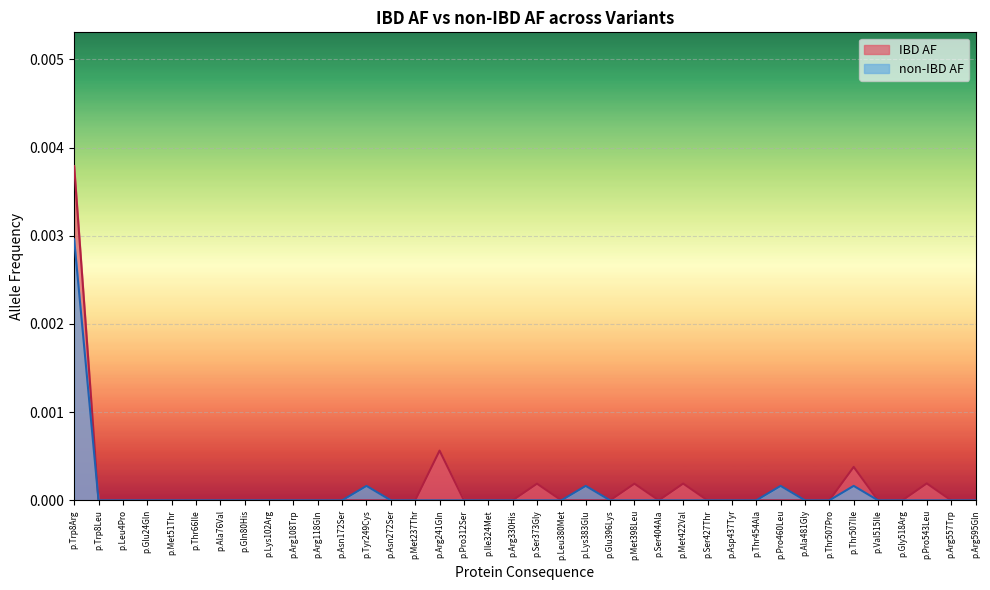

How many values in the non-IBD AF series exceed 0?

5